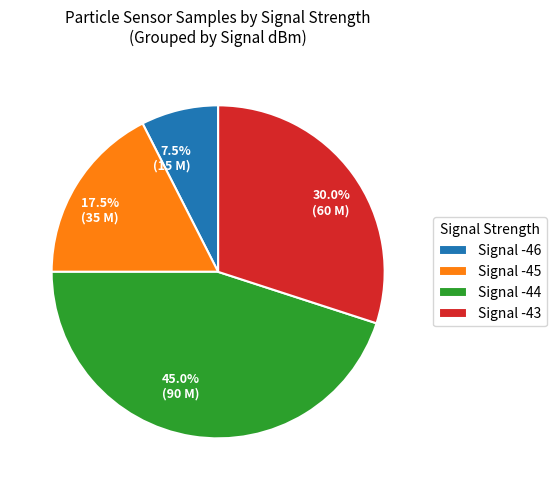

How many segments does this pie chart have?

4